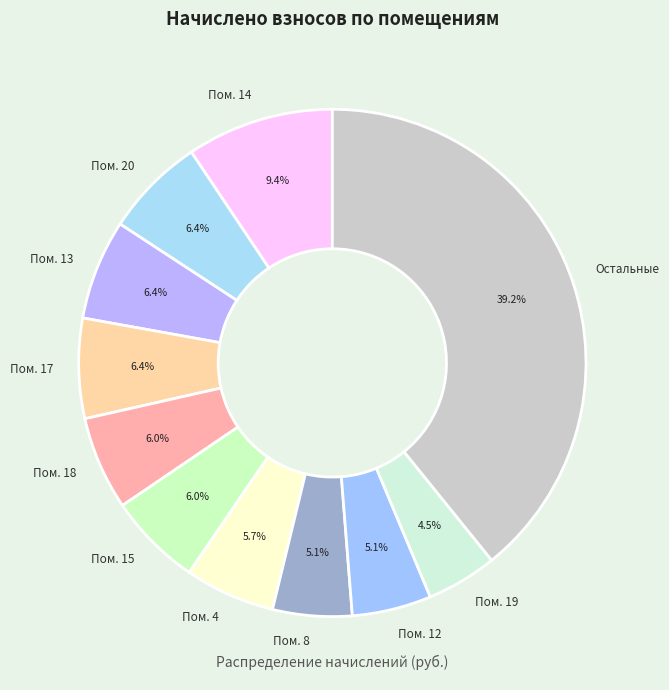

Which slice is the largest?

Остальные